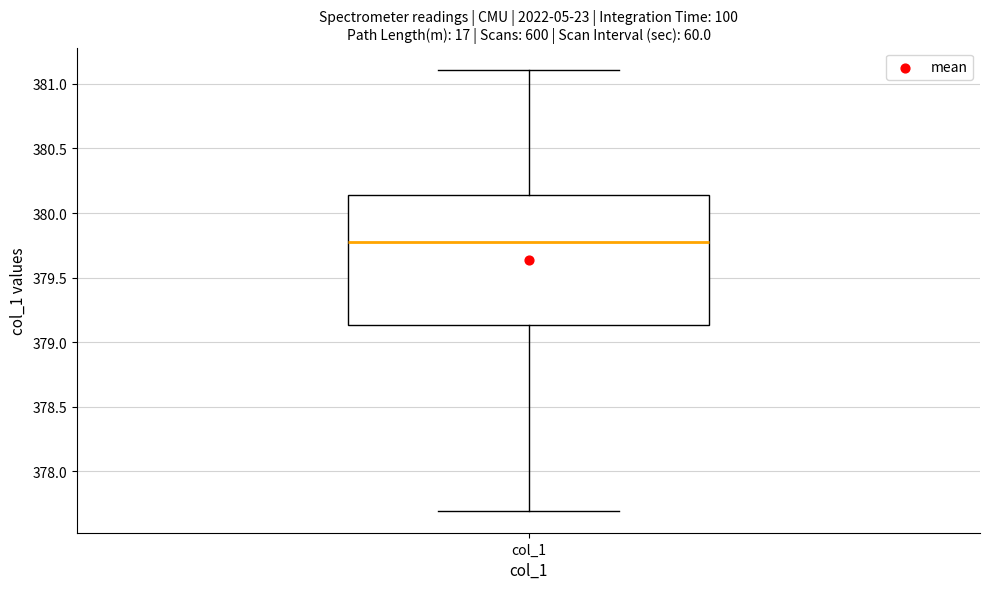

Read this box plot against the y-axis: the position of the median line, the range covered by the box, and the ends of both whiskers. The values are not printed on the chart, so give them approximately, as read against the axis.

median 379.80, box 379.15 to 380.15, whiskers 377.70 to 381.10